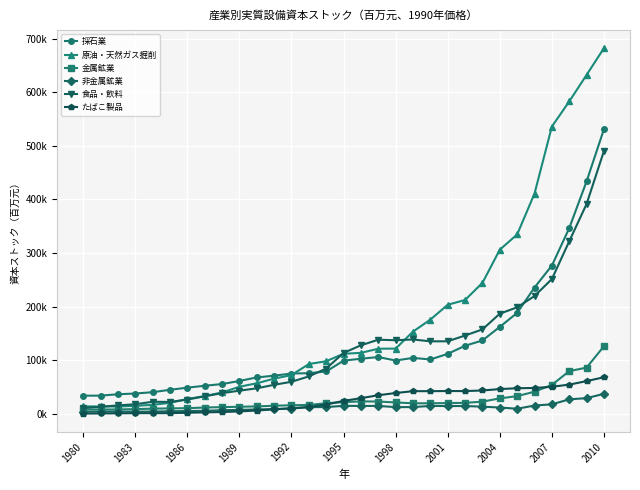

Where does the 食品・飲料 series first go above 113519?

1995